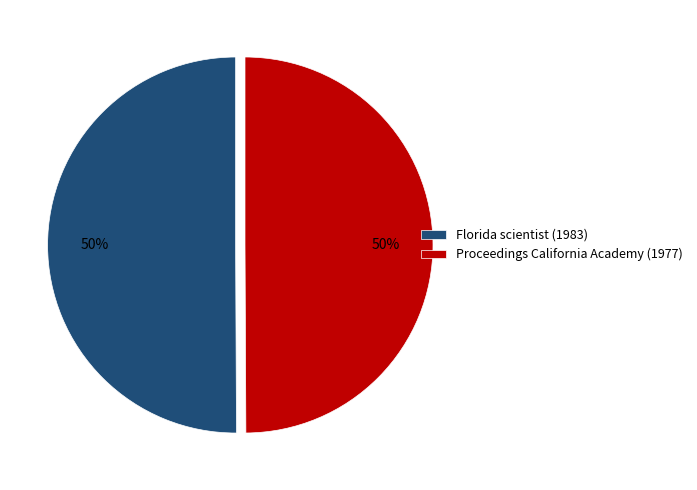

Do Florida scientist (1983) and Proceedings California Academy (1977) together represent more than half of the pie?

Yes